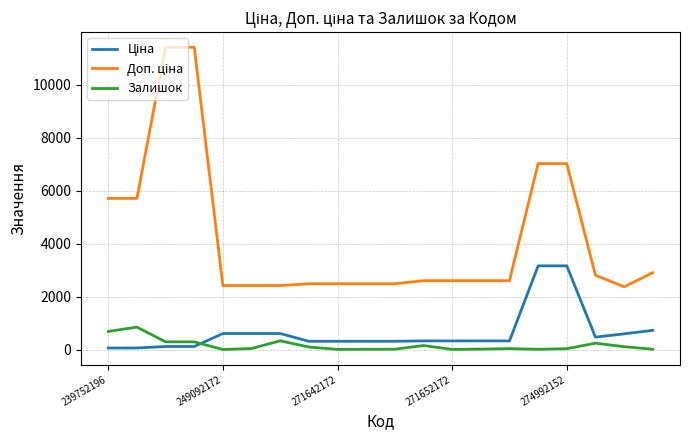

What is the greatest value displayed?

11410.0